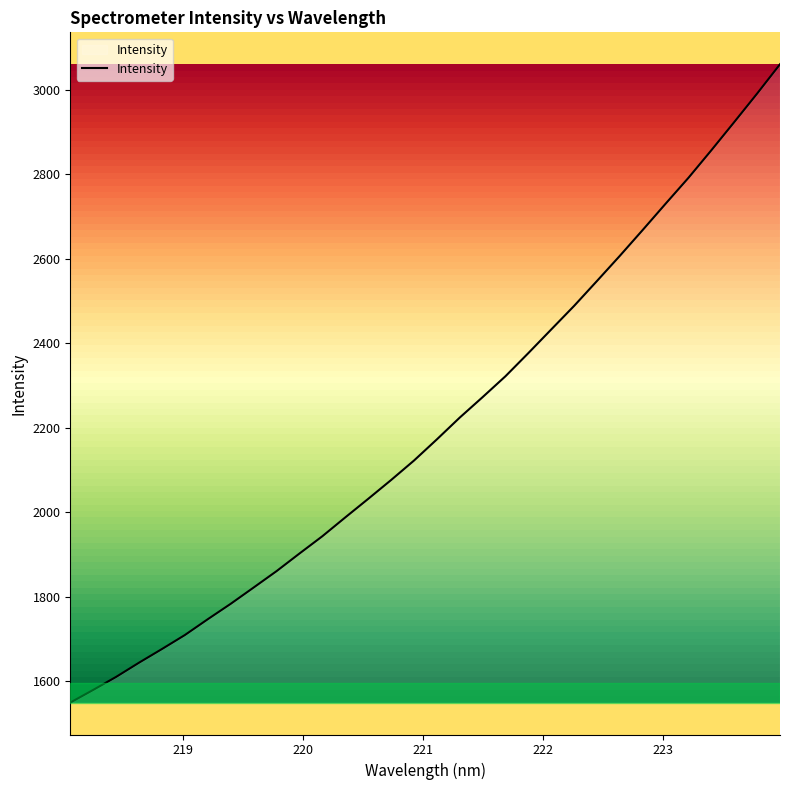

What is the maximum value shown in the chart?

3060.8